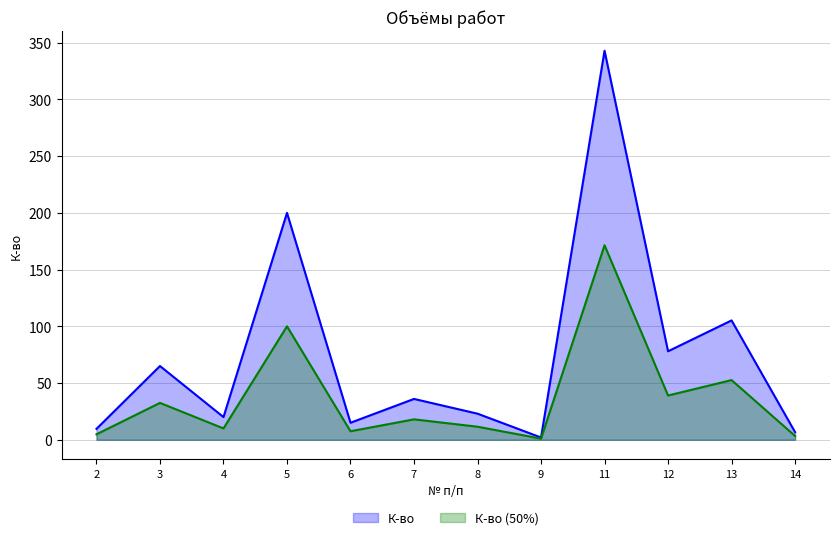

Where is the first local maximum?

3